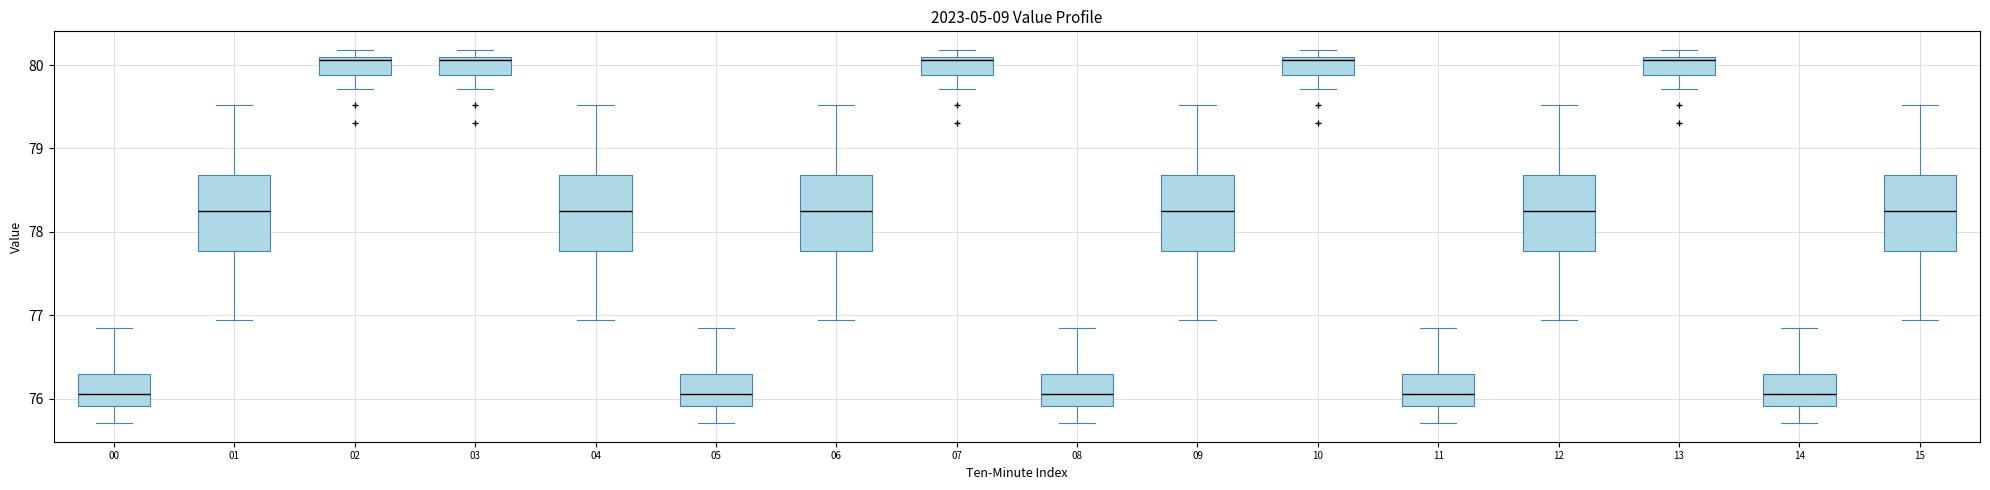

Reading left to right, read every box against the y-axis: the position of its median line, the range the box covers, and the ends of its whiskers. The values are not printed on the chart, so give them approximately, as read against the axis.

00: median 76.1, box 75.9 to 76.3, whiskers 75.7 to 76.9
01: median 78.2, box 77.8 to 78.7, whiskers 76.9 to 79.5
02: median 80.1 (just below the box's upper edge), box 79.9 to 80.1, whiskers 79.7 to 80.2
03: median 80.1 (just below the box's upper edge), box 79.9 to 80.1, whiskers 79.7 to 80.2
04: median 78.2, box 77.8 to 78.7, whiskers 76.9 to 79.5
05: median 76.1, box 75.9 to 76.3, whiskers 75.7 to 76.9
06: median 78.2, box 77.8 to 78.7, whiskers 76.9 to 79.5
07: median 80.1 (just below the box's upper edge), box 79.9 to 80.1, whiskers 79.7 to 80.2
08: median 76.1, box 75.9 to 76.3, whiskers 75.7 to 76.9
09: median 78.2, box 77.8 to 78.7, whiskers 76.9 to 79.5
10: median 80.1 (just below the box's upper edge), box 79.9 to 80.1, whiskers 79.7 to 80.2
11: median 76.1, box 75.9 to 76.3, whiskers 75.7 to 76.9
12: median 78.2, box 77.8 to 78.7, whiskers 76.9 to 79.5
13: median 80.1 (just below the box's upper edge), box 79.9 to 80.1, whiskers 79.7 to 80.2
14: median 76.1, box 75.9 to 76.3, whiskers 75.7 to 76.9
15: median 78.2, box 77.8 to 78.7, whiskers 76.9 to 79.5